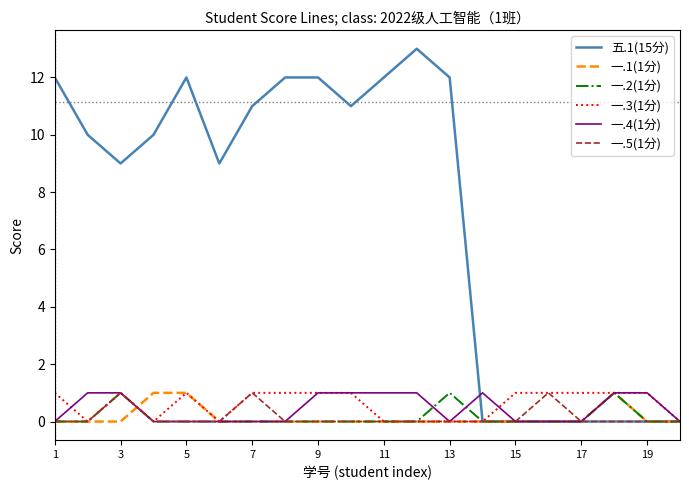

What is the maximum value shown in the chart?

13